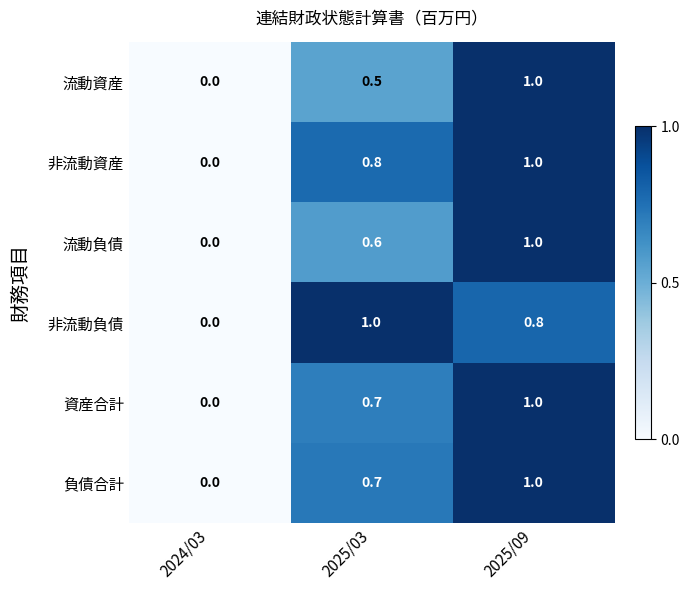

Reading left to right, transcribe all the data shown in this chart.

流動資産: 0.0	0.5	1.0
非流動資産: 0.0	0.8	1.0
流動負債: 0.0	0.6	1.0
非流動負債: 0.0	1.0	0.8
資産合計: 0.0	0.7	1.0
負債合計: 0.0	0.7	1.0